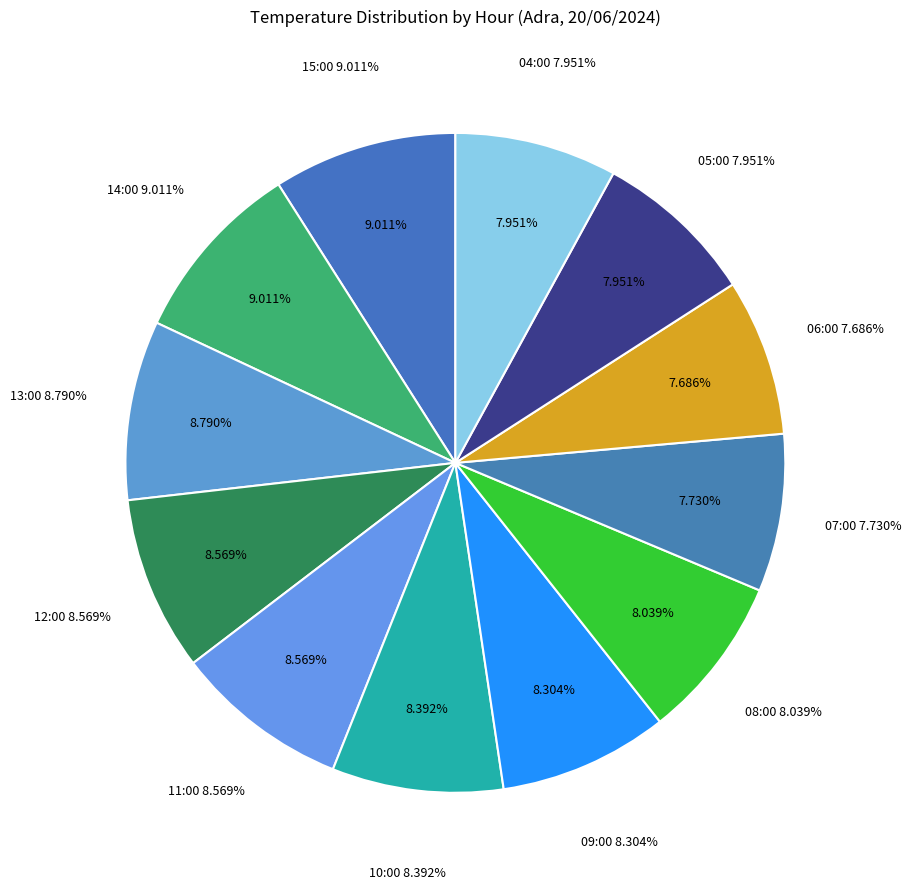

To the nearest percent, what is the combined percentage of 14:00 and 13:00?

18%